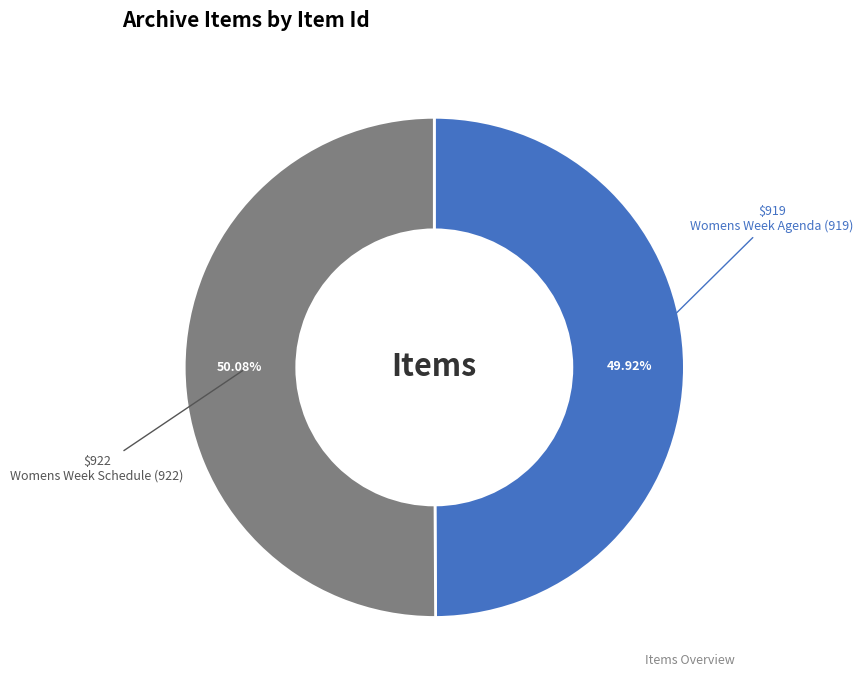

Count the number of slices in the pie.

2